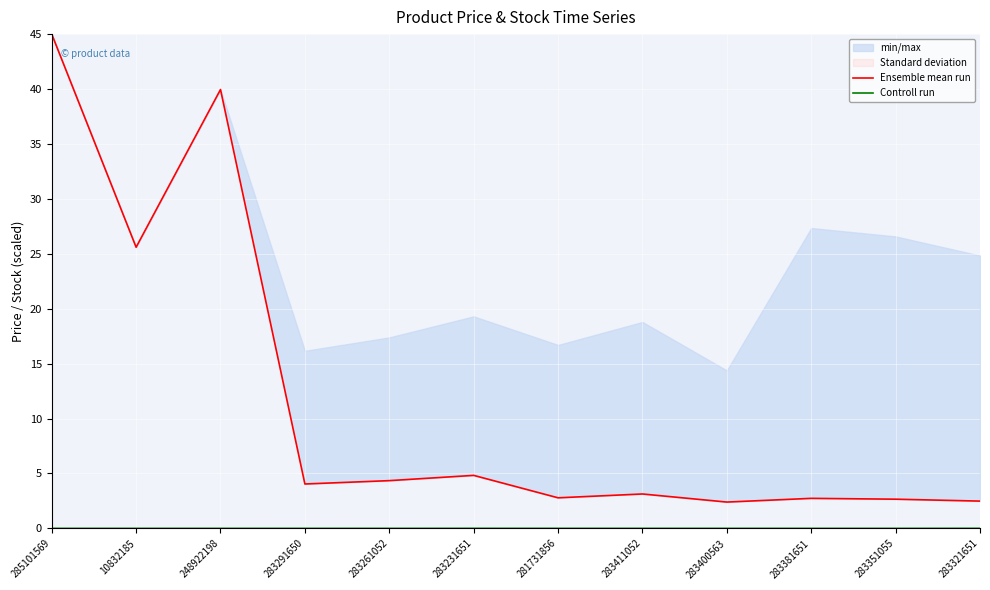

What is the label of the 11th point from the left?

283351055